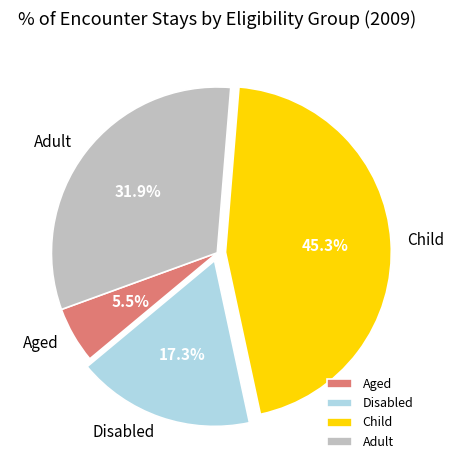

Which slice is the largest?

Child